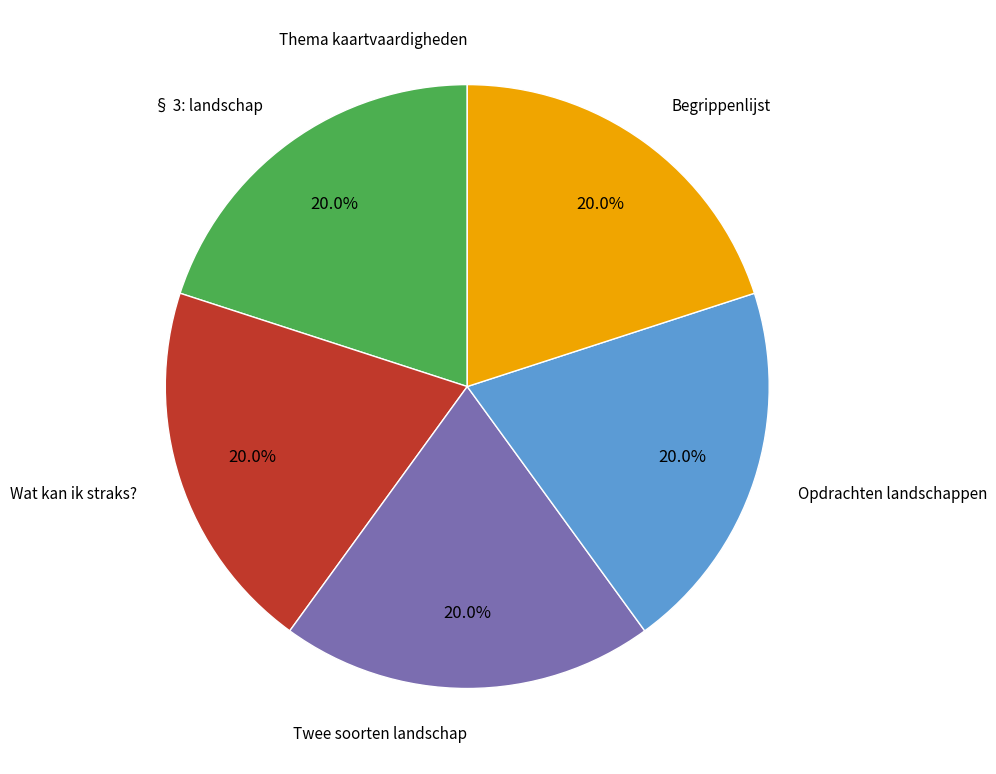

Is there any slice that represents more than half of the pie?

No